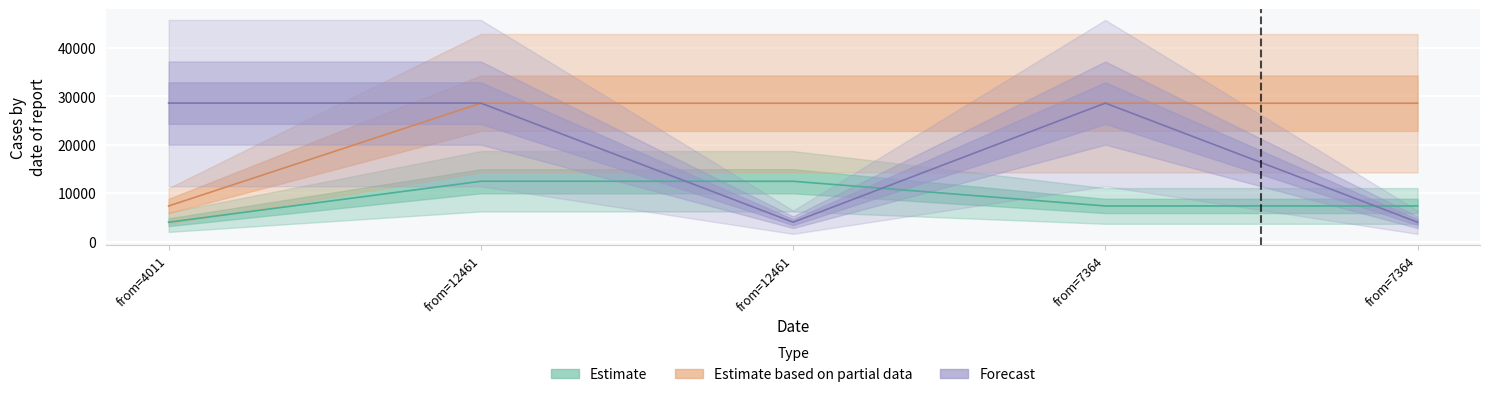

Rank the series at from=7364 from highest to lowest value.

Forecast, Estimate based on partial data, Estimate